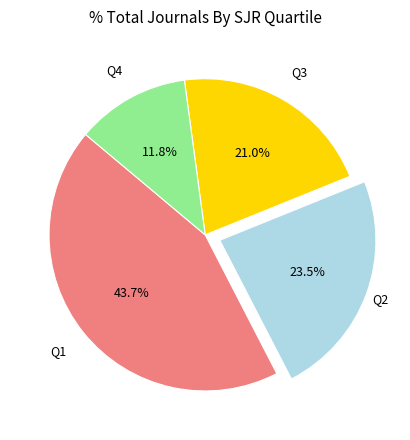

Is there any slice that represents more than half of the pie?

No